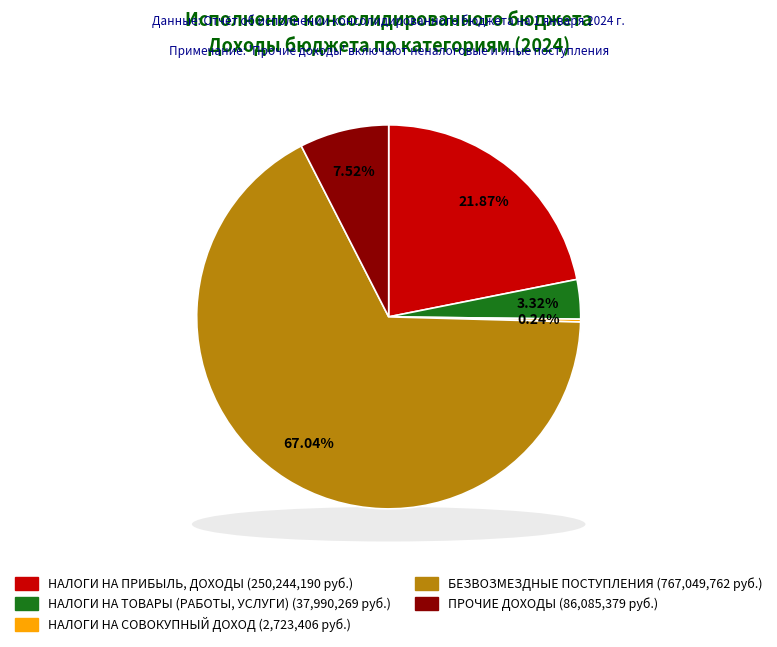

Combined, do НАЛОГИ НА СОВОКУПНЫЙ ДОХОД and НАЛОГИ НА ПРИБЫЛЬ, ДОХОДЫ account for over 50%?

No